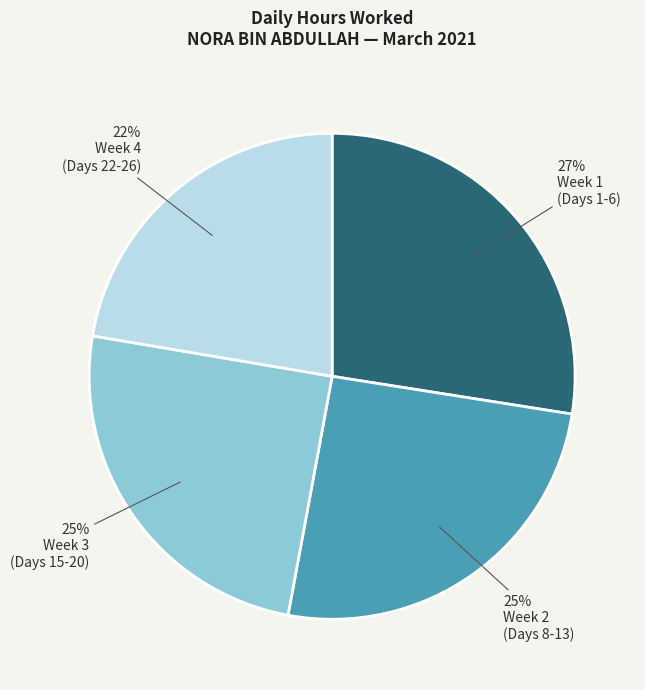

Does any single category account for the majority?

No